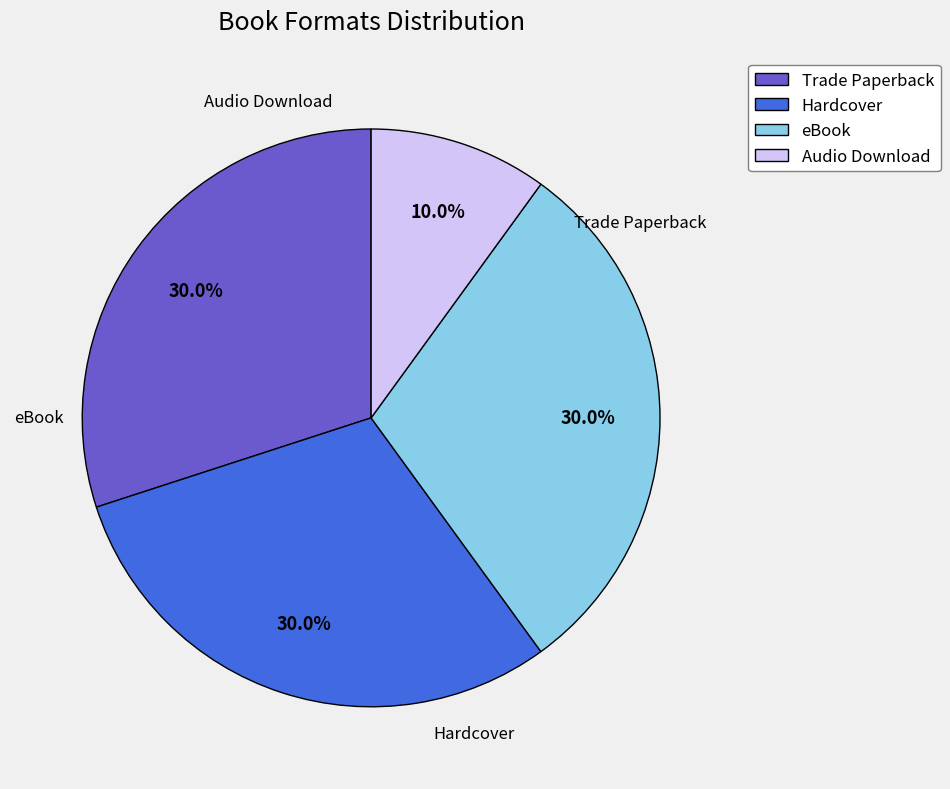

What is the smallest slice in the pie chart?

Audio Download